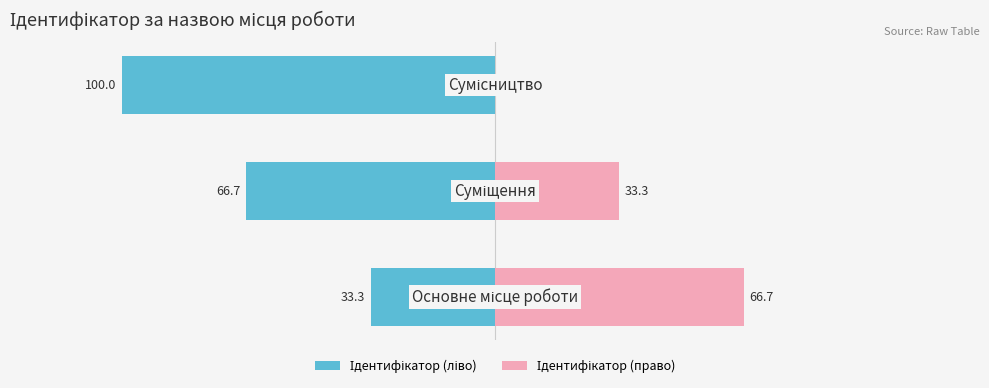

How many data points in Ідентифікатор (право) are less than 33?

1